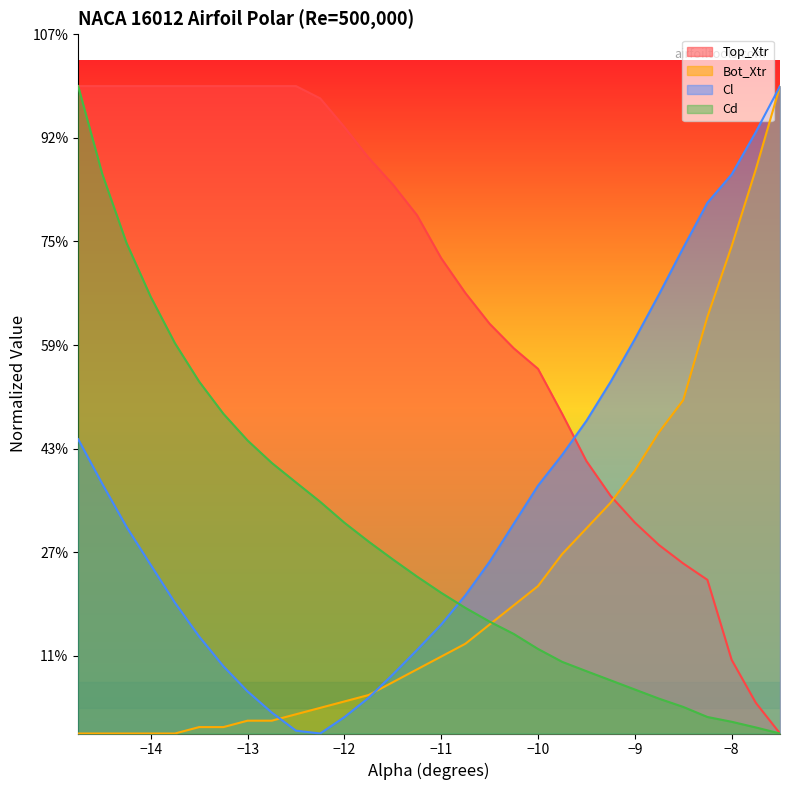

Which series has the widest spread of values?

Top_Xtr